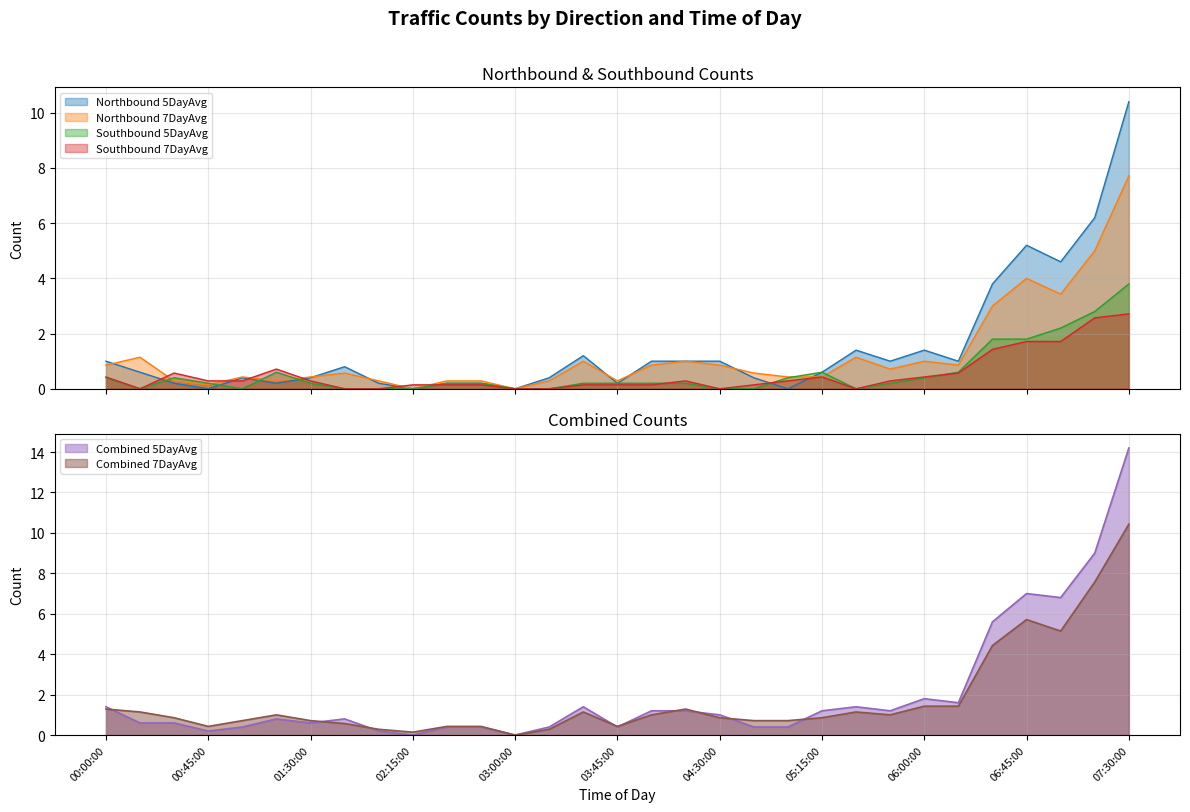

Does the chart have visible grid lines?

Yes